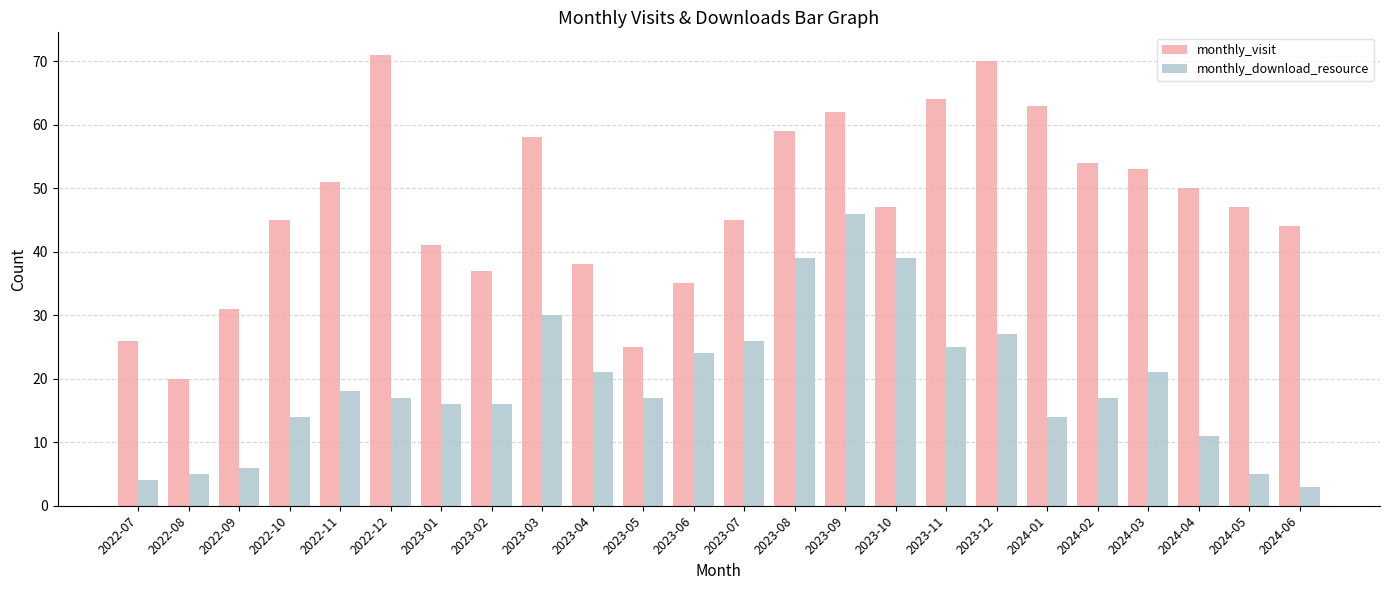

The monthly_visit series shows 32 at 2023-10. True or false?

False